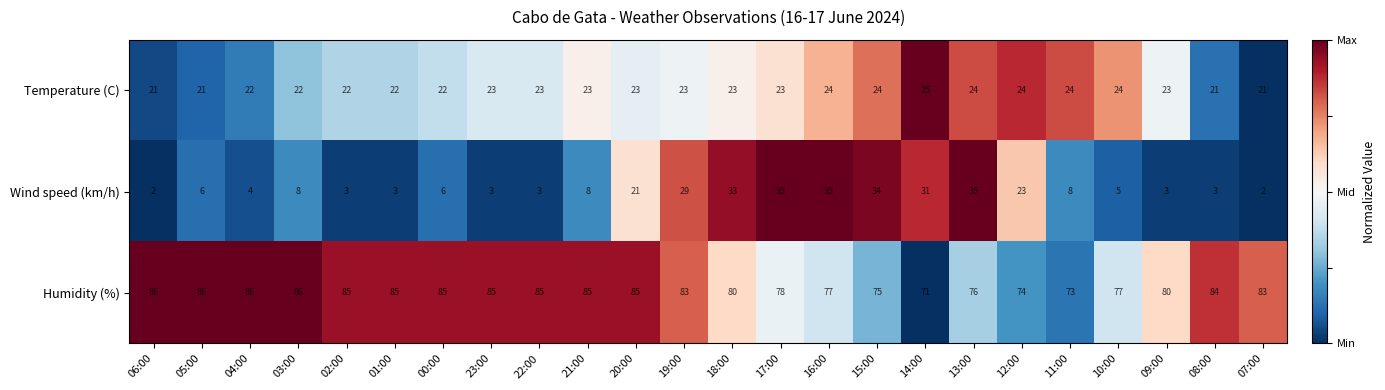

Which series has the widest spread of values?

Wind speed (km/h)